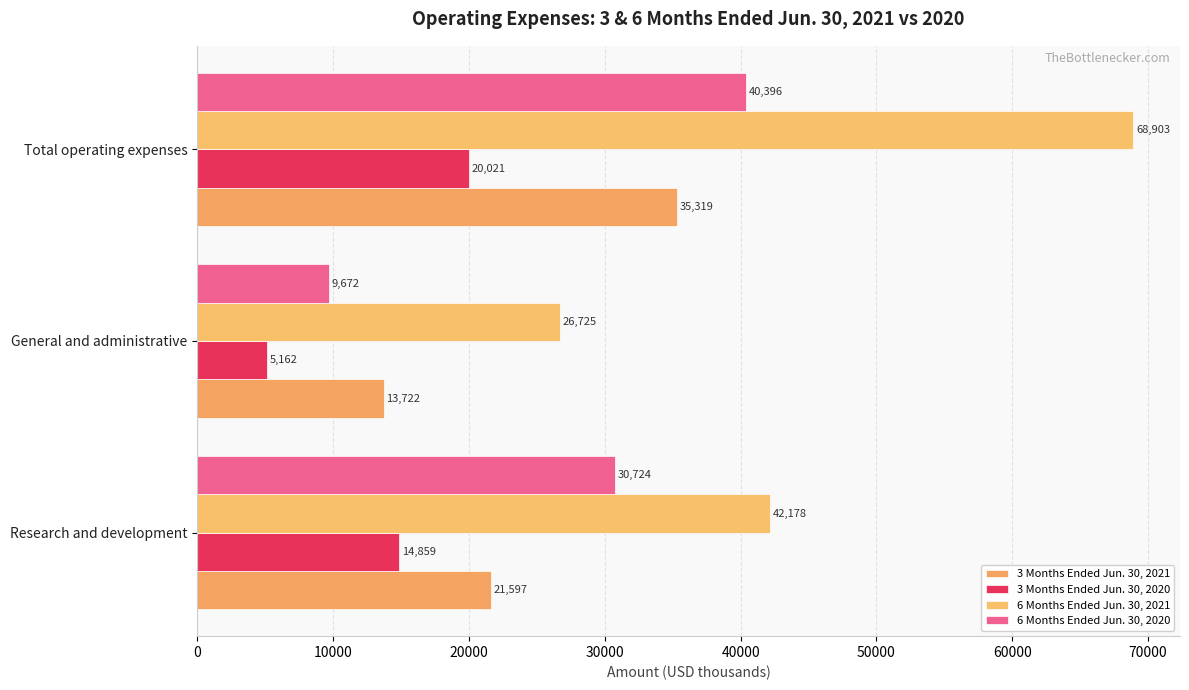

What is the sum of all 3 Months Ended Jun. 30, 2020 values?

40042